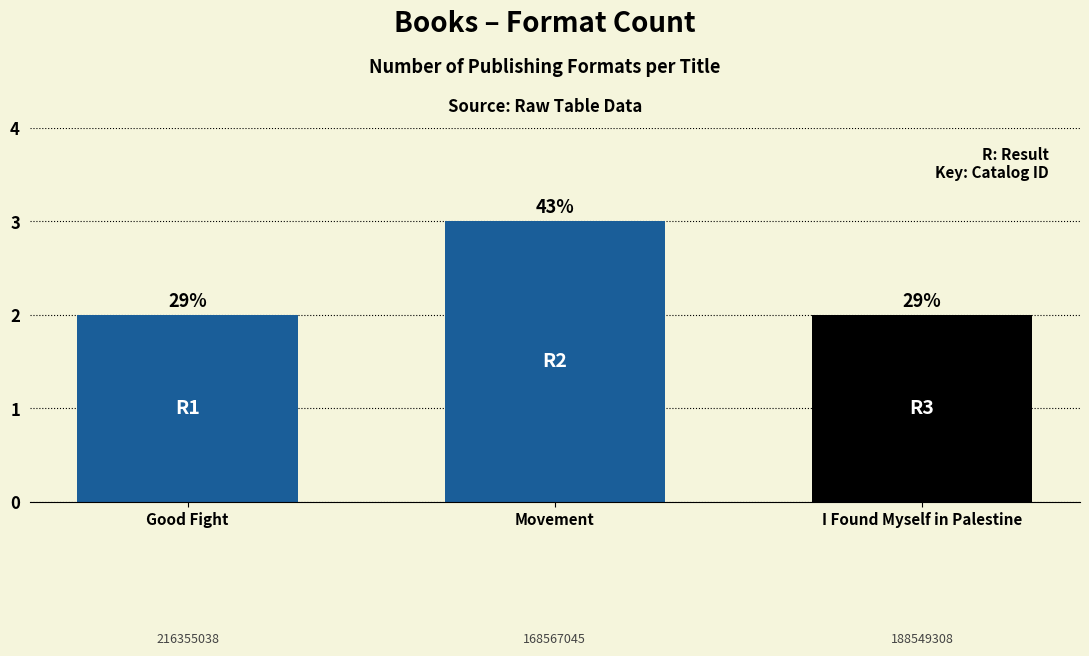

What is the change in value from Good Fight to Movement?

+1